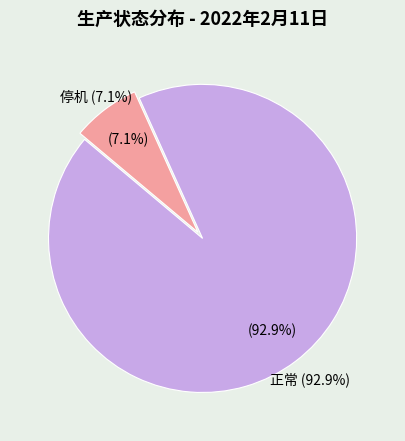

How many segments does this pie chart have?

2